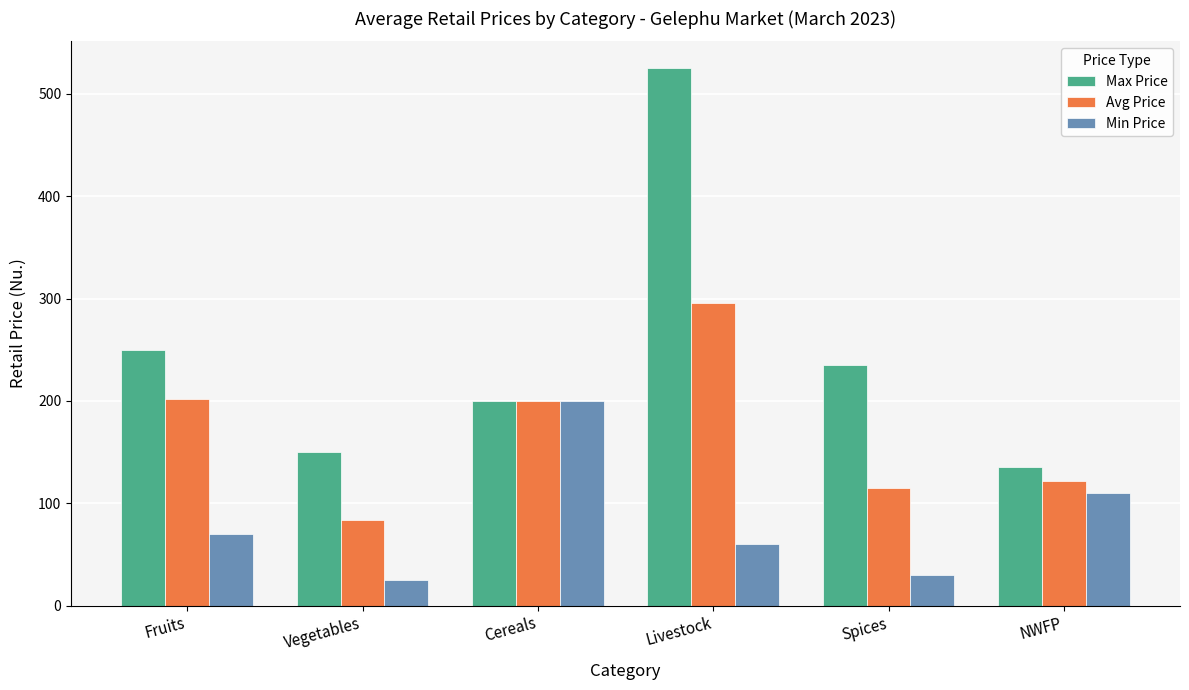

At Fruits, list the series in order from smallest to largest.

Min Price, Avg Price, Max Price